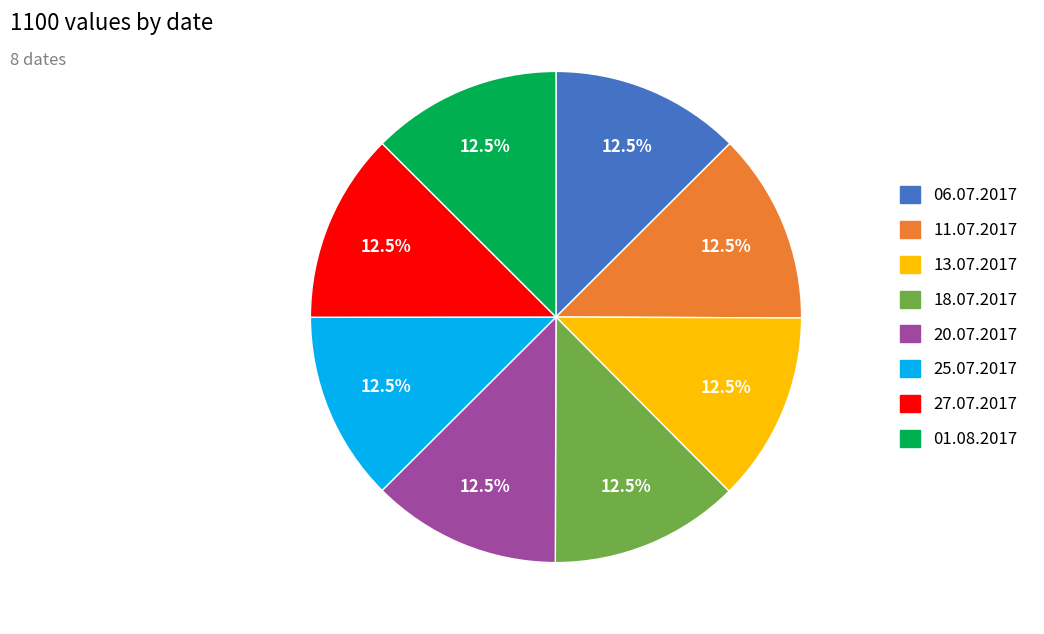

Combined, do 01.08.2017 and 13.07.2017 account for over 50%?

No